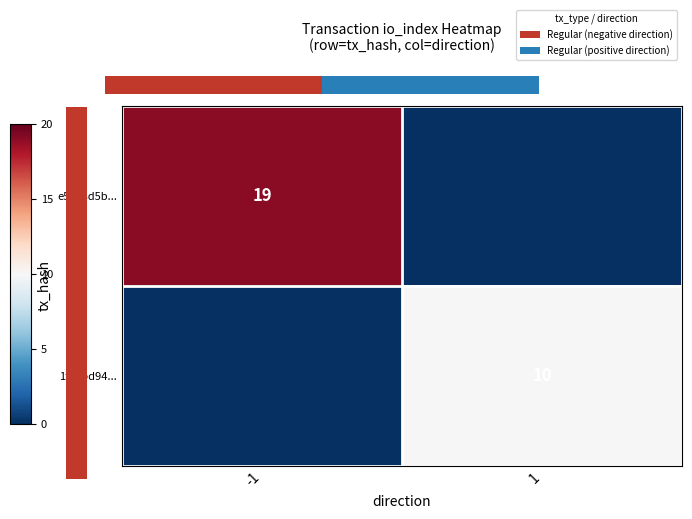

Is the value of 1f45bd94... at 1 greater than the value of e5008d5b... at -1?

No